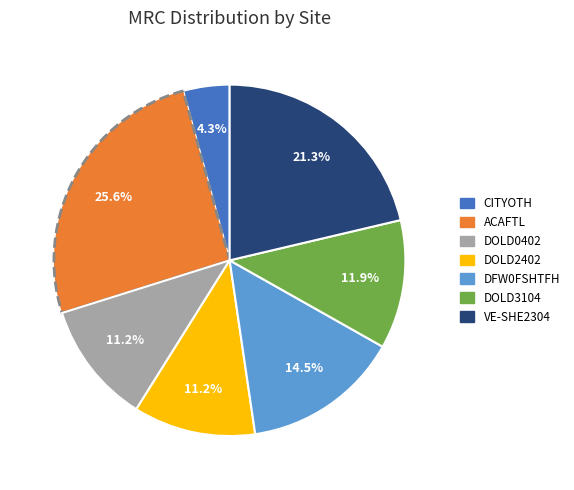

Is there a majority slice in this chart?

No